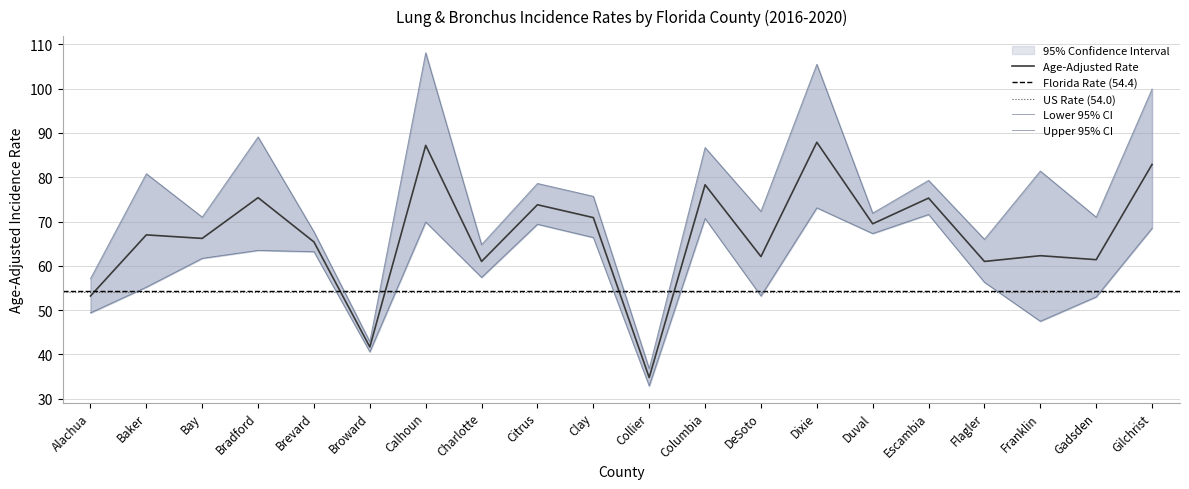

Reading left to right, list all the values displayed in this chart.

Age-Adjusted Rate: Alachua=53.2	Baker=67.0	Bay=66.2	Bradford=75.4	Brevard=65.4	Broward=41.7	Calhoun=87.2	Charlotte=61.0	Citrus=73.8	Clay=70.9	Collier=34.8	Columbia=78.3	DeSoto=62.1	Dixie=87.9	Duval=69.5	Escambia=75.3	Flagler=61.0	Franklin=62.3	Gadsden=61.4	Gilchrist=82.9
Lower 95% CI: Alachua=49.4	Baker=55.2	Bay=61.7	Bradford=63.5	Brevard=63.2	Broward=40.6	Calhoun=69.9	Charlotte=57.4	Citrus=69.4	Clay=66.4	Collier=32.9	Columbia=70.7	DeSoto=53.2	Dixie=73.1	Duval=67.3	Escambia=71.6	Flagler=56.3	Franklin=47.5	Gadsden=53.0	Gilchrist=68.5
Upper 95% CI: Alachua=57.1	Baker=80.8	Bay=71.0	Bradford=89.1	Brevard=67.7	Broward=42.9	Calhoun=108.1	Charlotte=64.8	Citrus=78.6	Clay=75.7	Collier=36.8	Columbia=86.7	DeSoto=72.3	Dixie=105.5	Duval=71.9	Escambia=79.3	Flagler=66.0	Franklin=81.4	Gadsden=71.0	Gilchrist=99.9